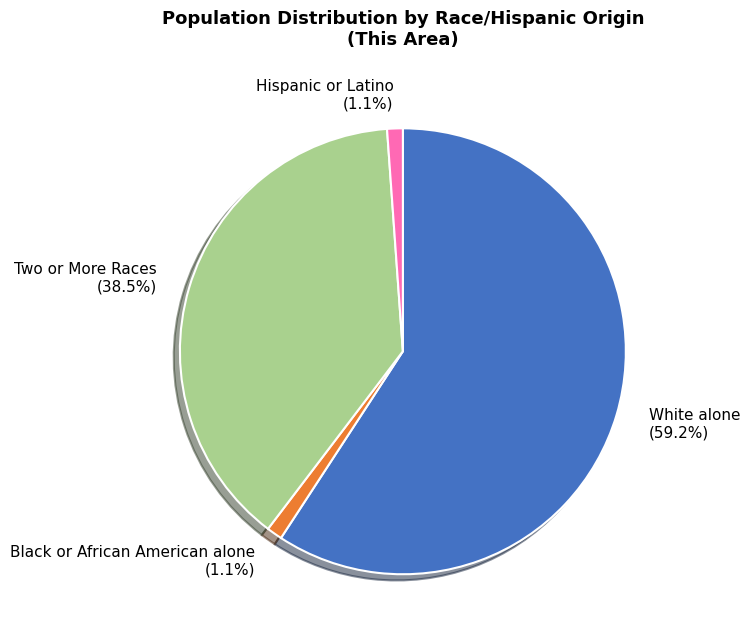

How many slices are in this pie chart?

4